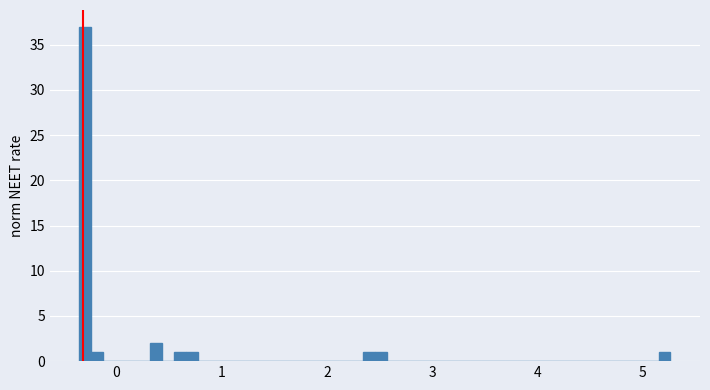

Read against the x-axis, roughly where is the centre of the tallest bar?

-0.3